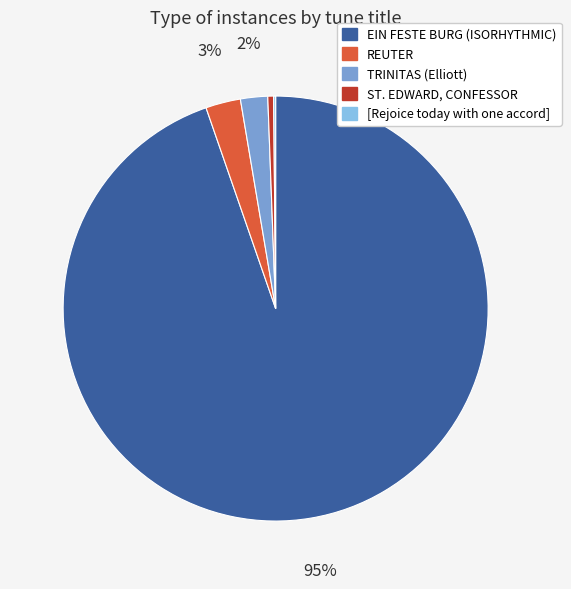

Which slice is the largest?

EIN FESTE BURG (ISORHYTHMIC)